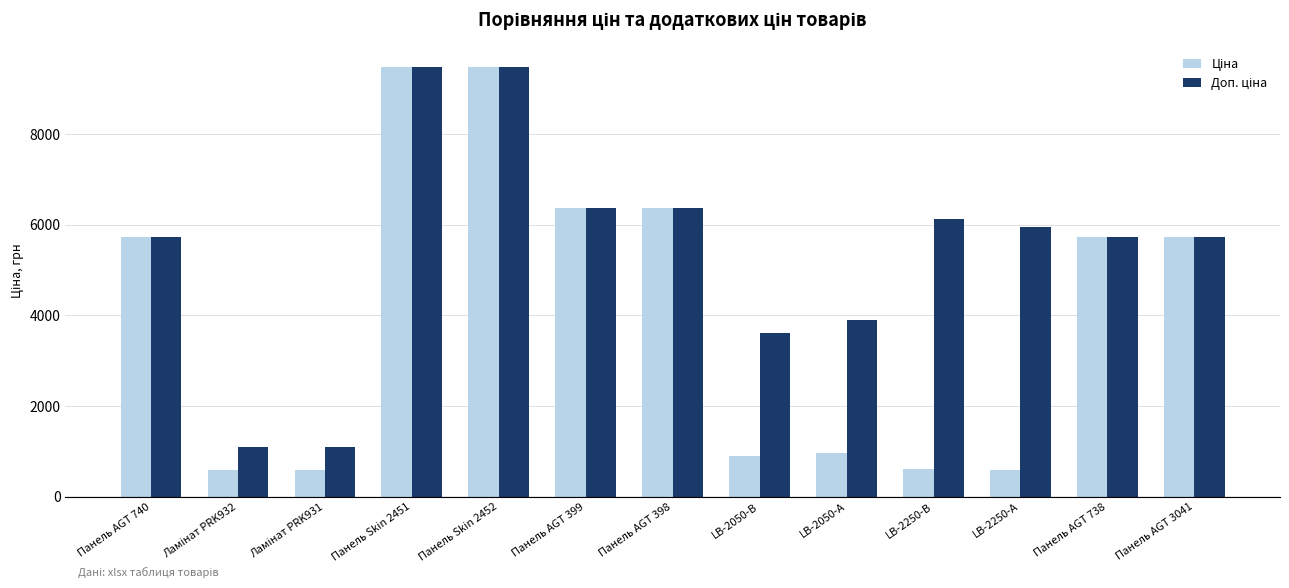

What is the total value across all series at Панель AGT 398?

12757.7